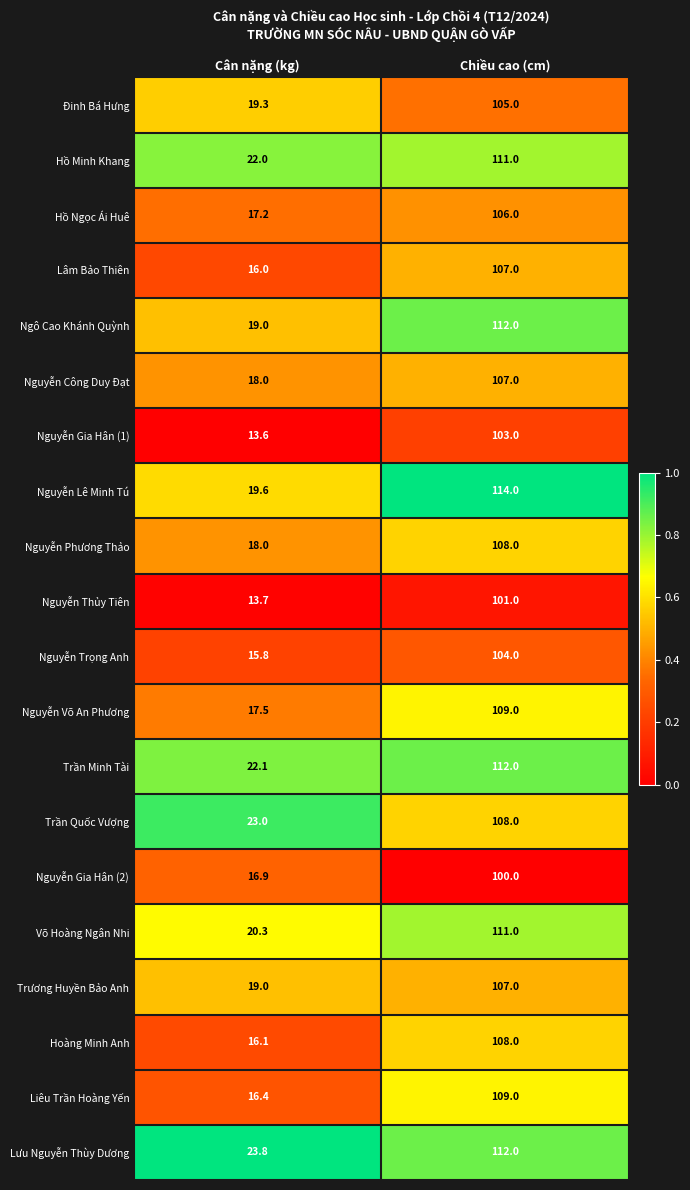

What is the total value across all series at Cân nặng (kg)?

367.3